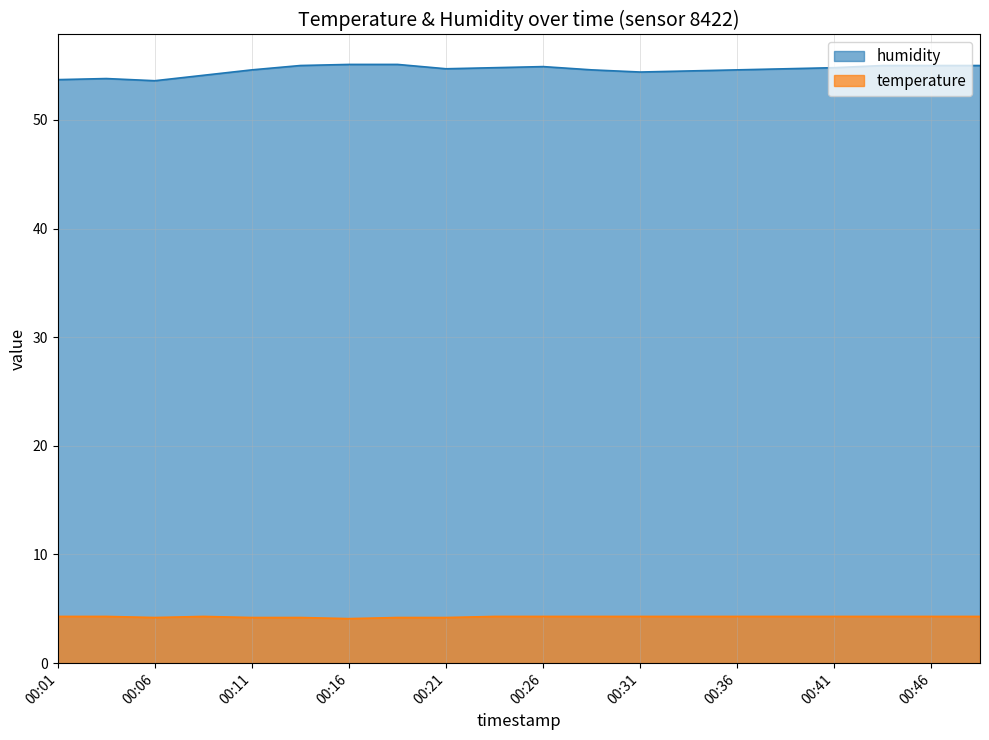

Reading left to right, extract all data points from this chart.

temperature: 00:01=4.3	00:04=4.3	00:06=4.2	00:08=4.3	00:11=4.2	00:13=4.2	00:16=4.1	00:18=4.2	00:21=4.2	00:23=4.3	00:26=4.3	00:28=4.3	00:31=4.3	00:33=4.3	00:36=4.3	00:38=4.3	00:41=4.3	00:43=4.3	00:46=4.3	00:48=4.3
humidity: 00:01=53.7	00:04=53.8	00:06=53.6	00:08=54.1	00:11=54.6	00:13=55.0	00:16=55.1	00:18=55.1	00:21=54.7	00:23=54.8	00:26=54.9	00:28=54.6	00:31=54.4	00:33=54.5	00:36=54.6	00:38=54.7	00:41=54.8	00:43=55.0	00:46=55.0	00:48=55.0